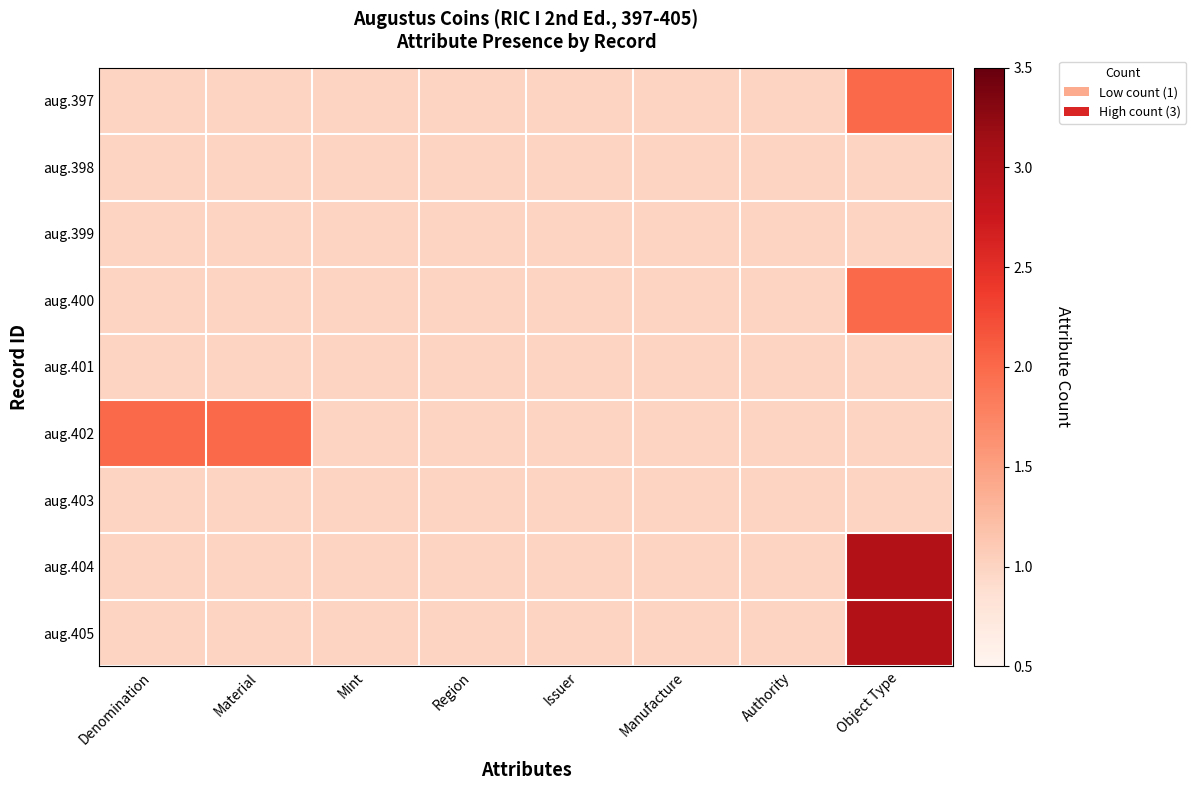

At which category does the chart reach its peak across all series?

Object Type